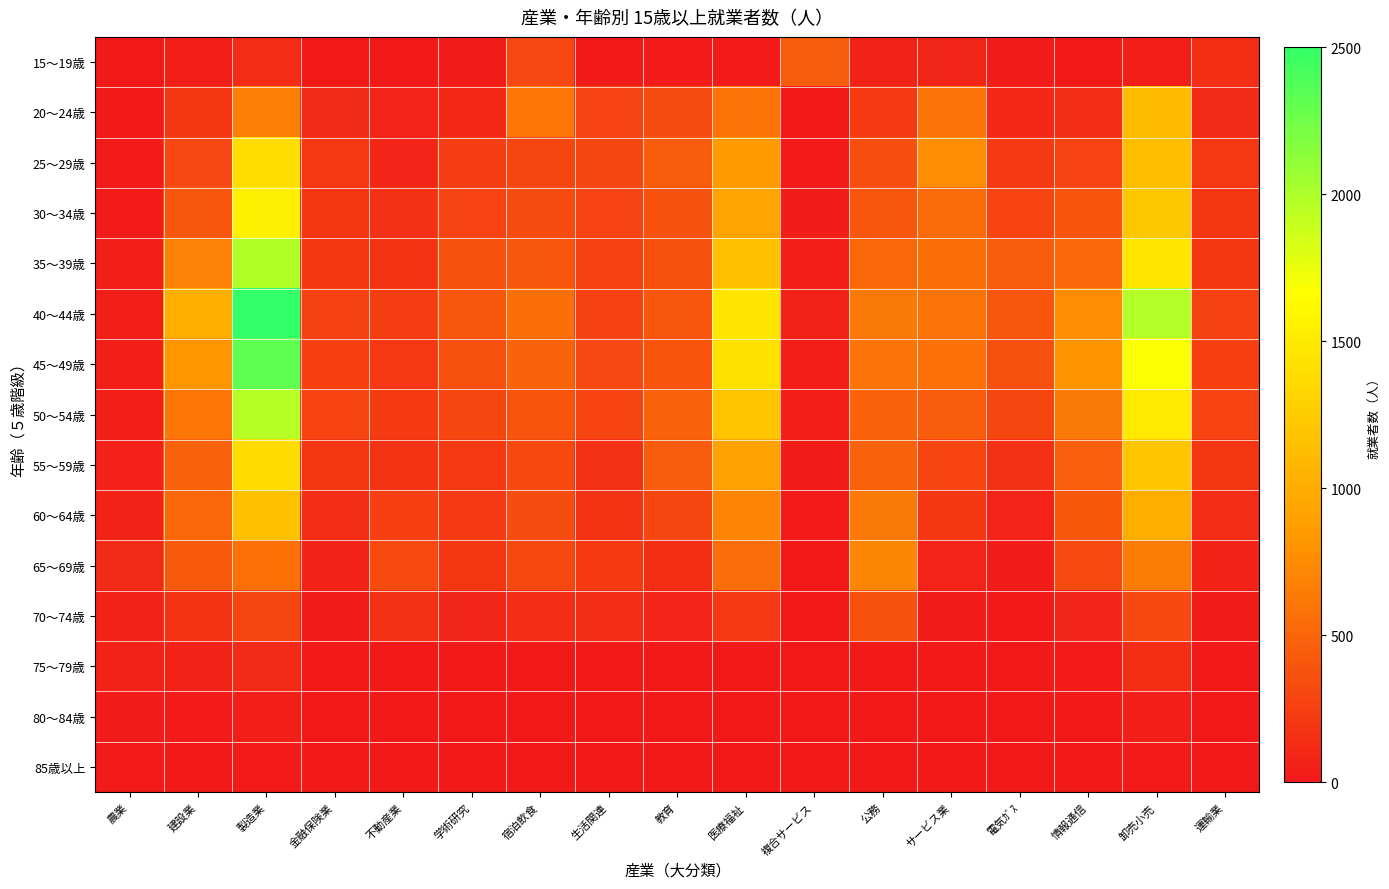

At which category is the sum across all series the highest?

製造業